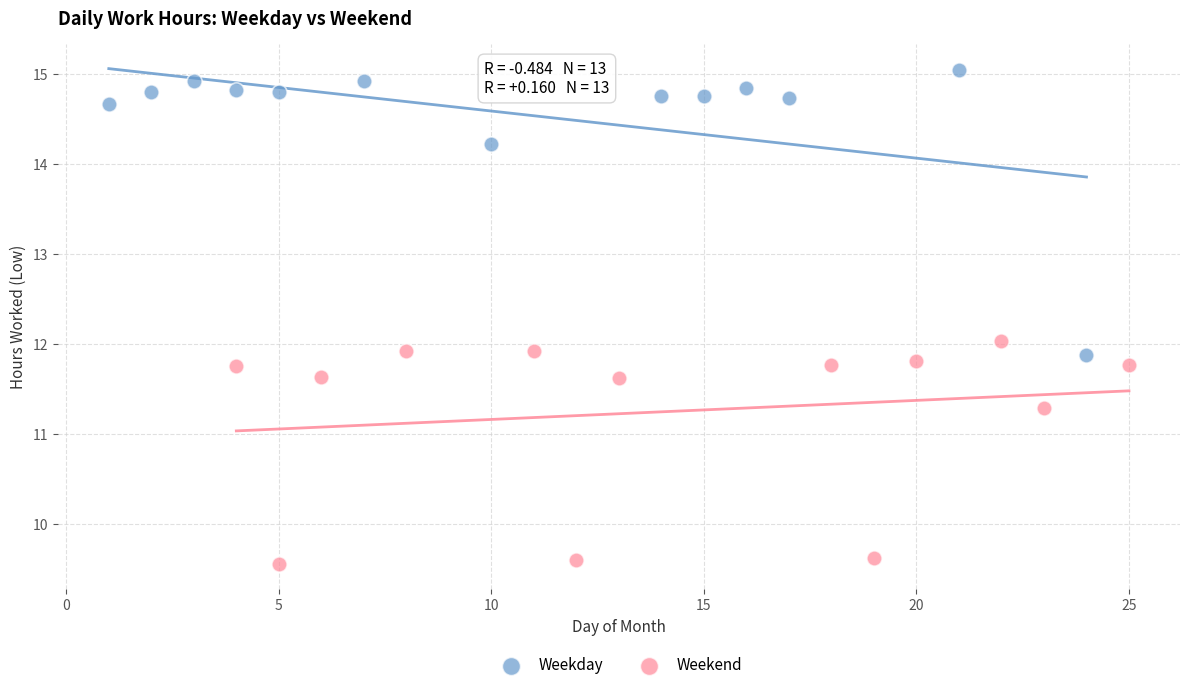

Which series contains the highest Y value?

Weekday